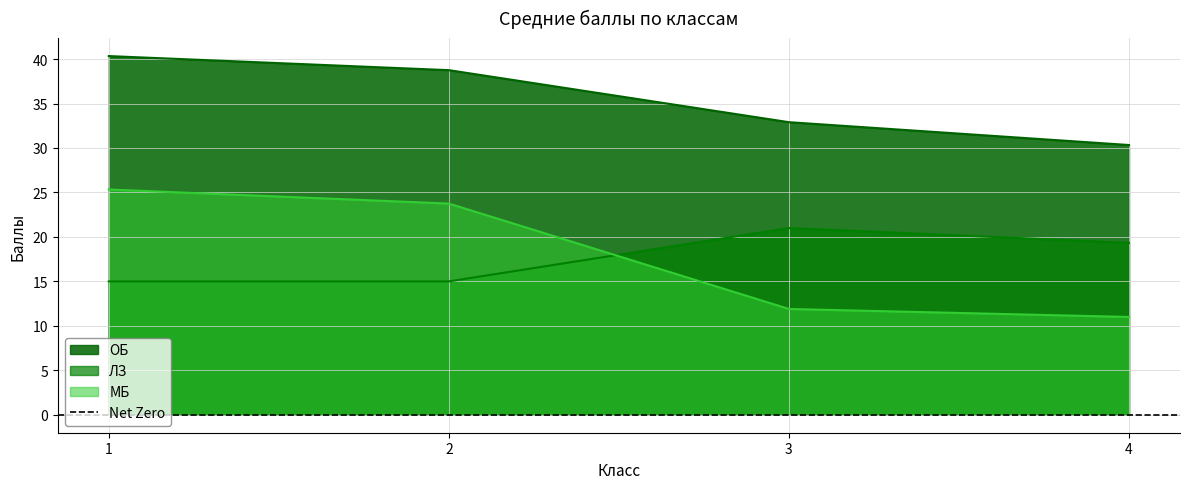

True or false: МБ and ОБ cross at least once.

False